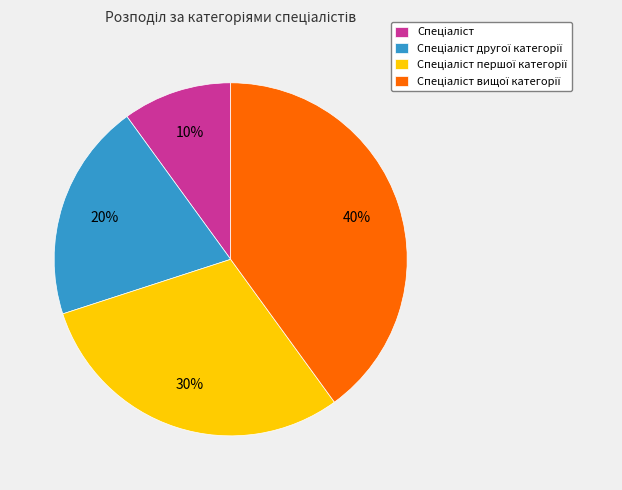

To the nearest percent, what is the difference between the largest and smallest slice percentages?

30%